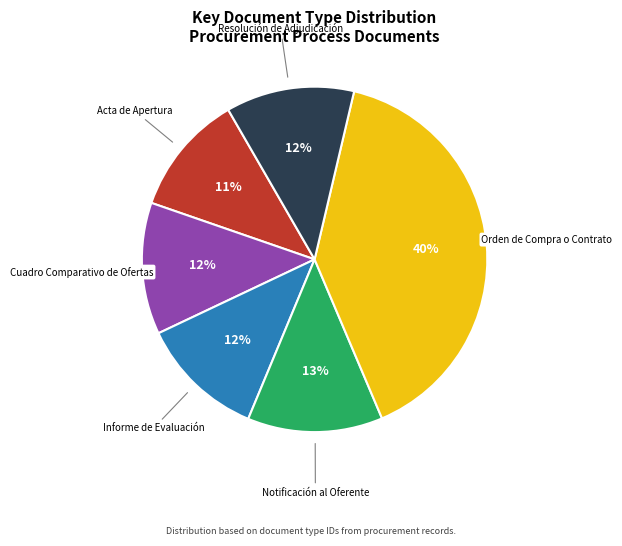

To the nearest percent, what is the difference between the largest and smallest slice percentages?

29%